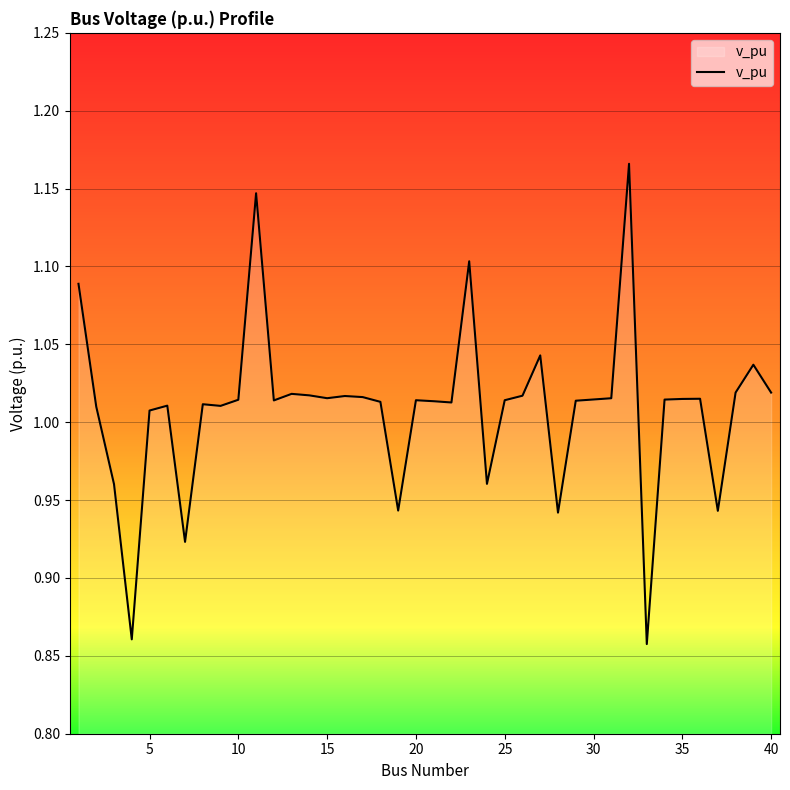

How many lines are shown in the chart?

1